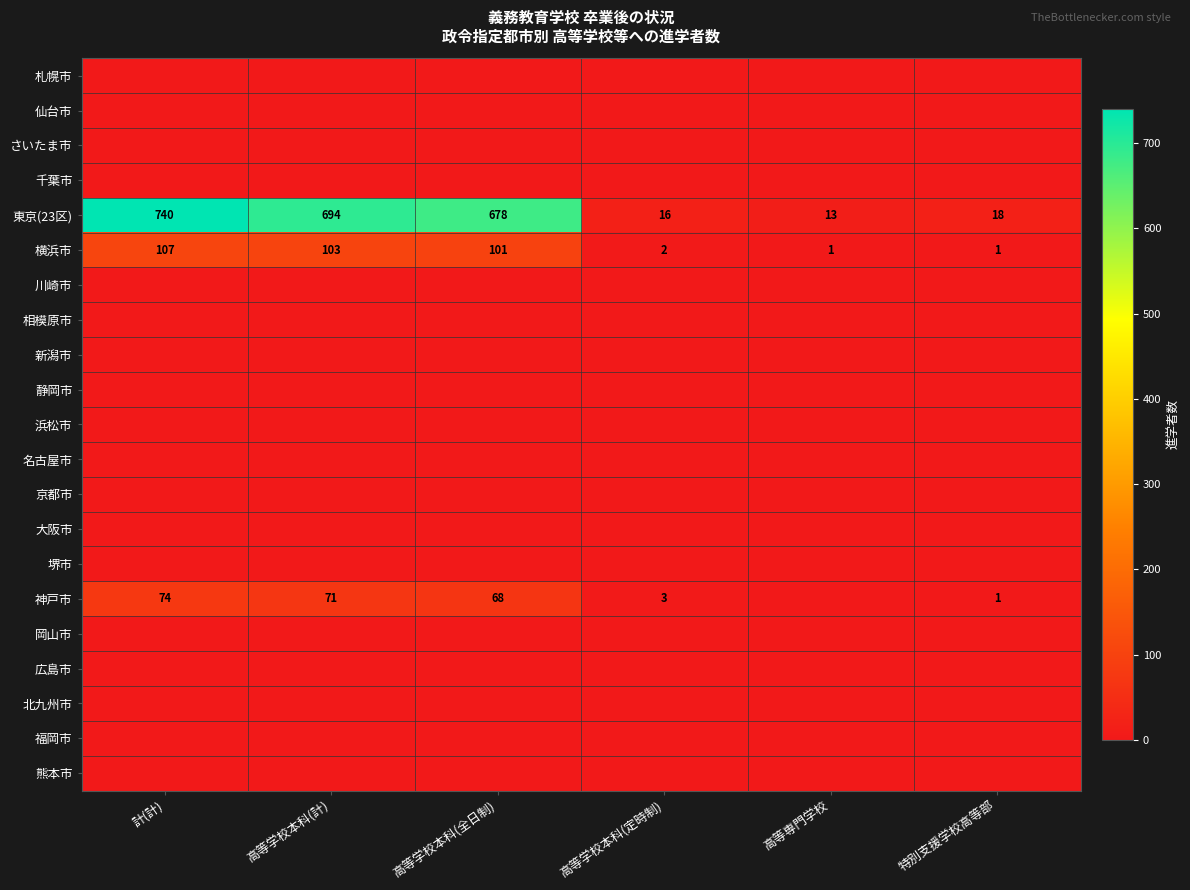

True or false: 横浜市 has a value of 1 at 高等専門学校.

True